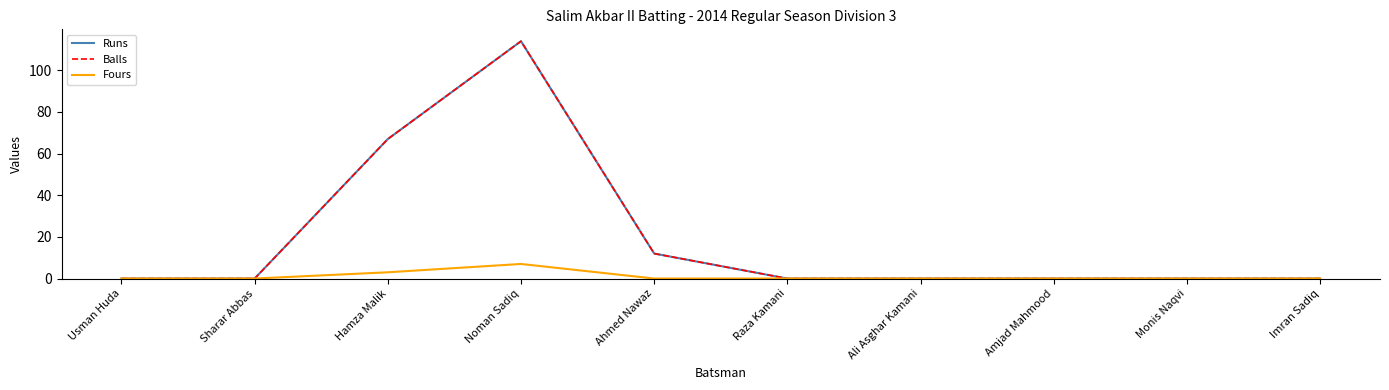

Which series changed the most between Ali Asghar Kamani and Imran Sadiq?

Runs